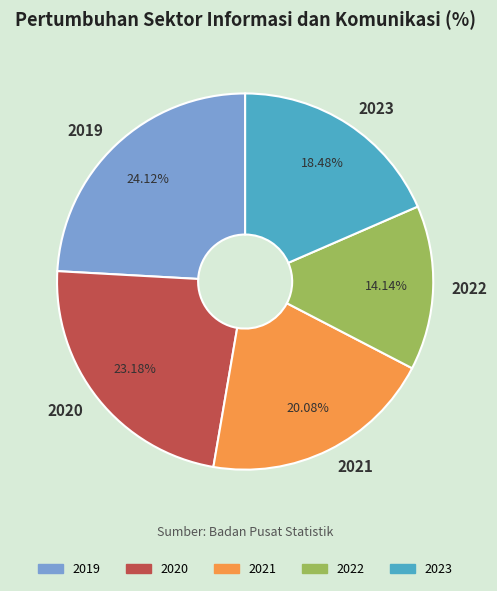

To the nearest percent, what is the combined percentage of 2019 and 2023?

43%